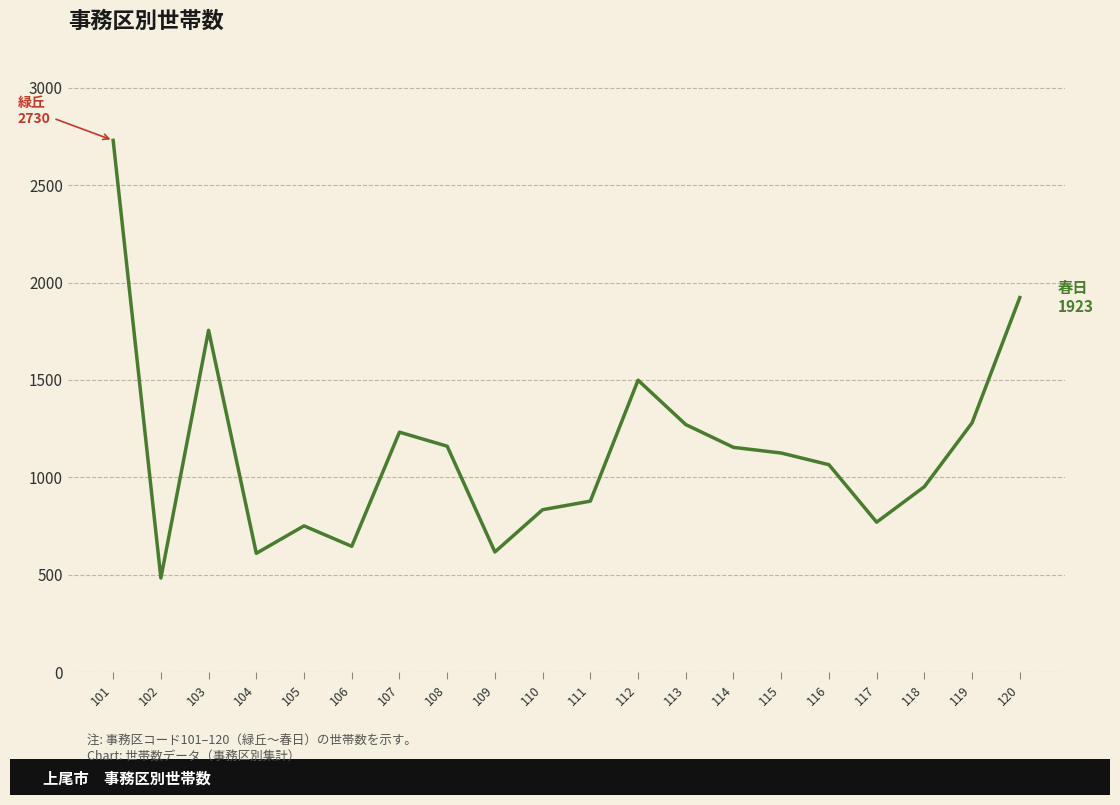

The value at 101 is 805. True or false?

False